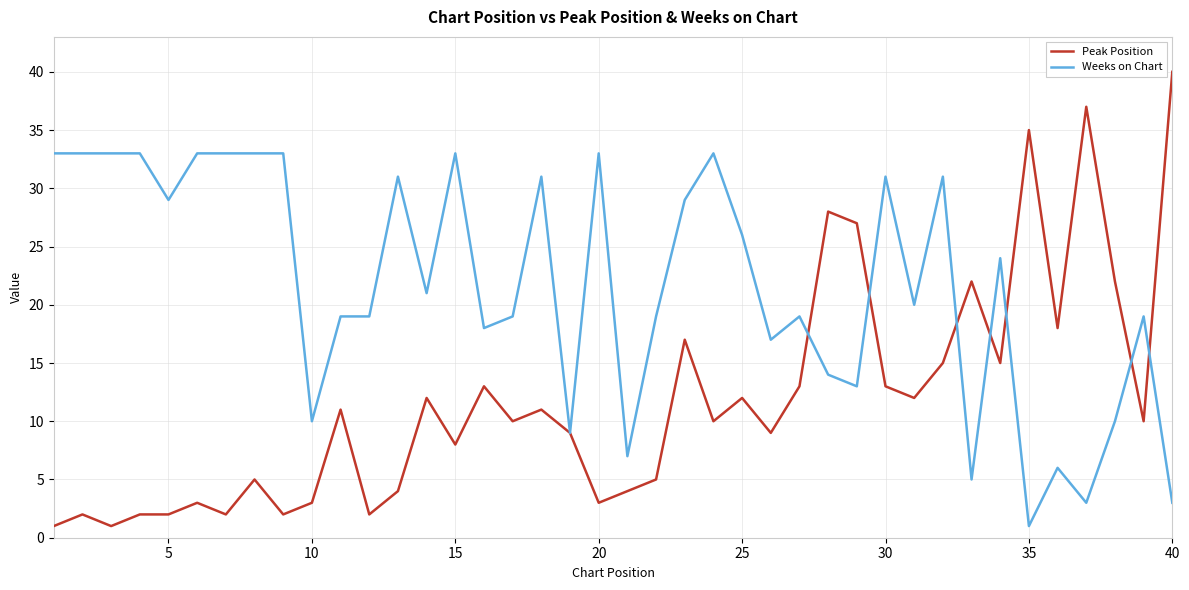

What is the highest value of the Weeks on Chart series?

33